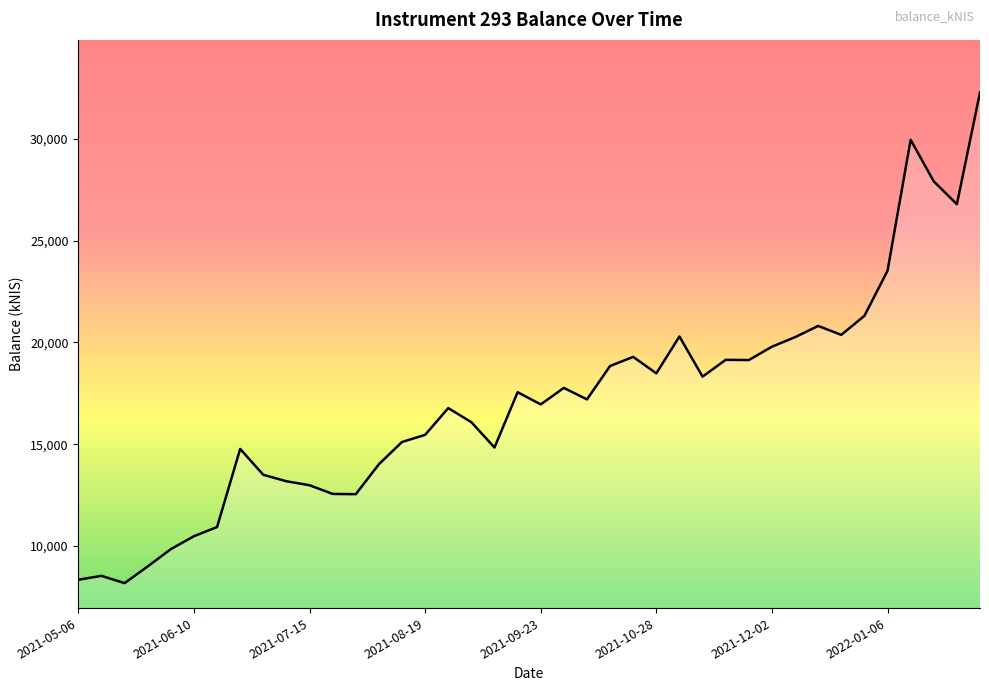

What is the maximum value shown in the chart?

32279.7